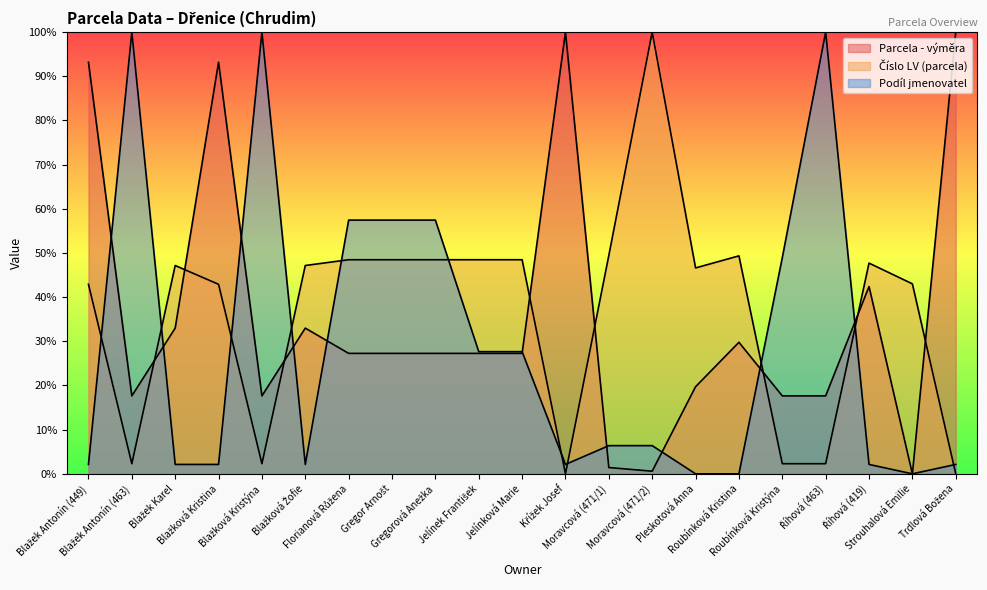

Where is the first local minimum for Parcela - výměra?

Blažek Antonín (463)